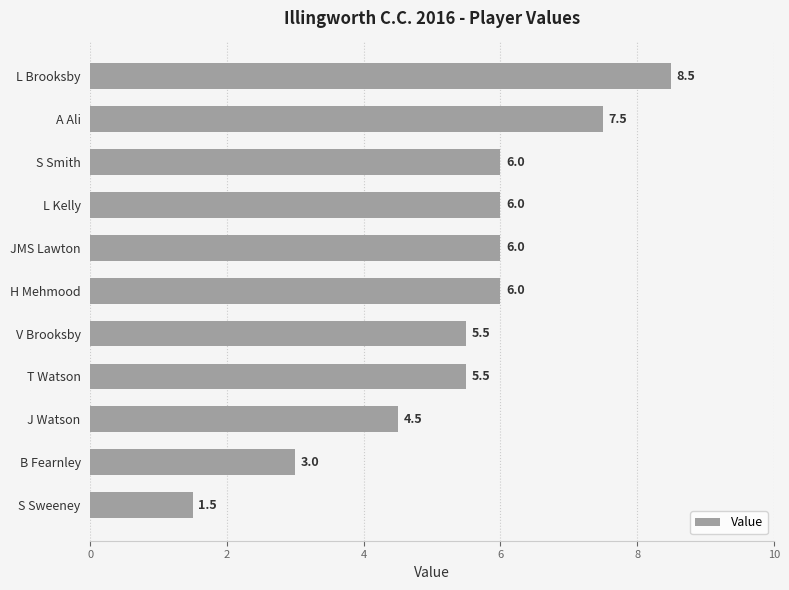

The value at B Fearnley is 3.0. True or false?

True